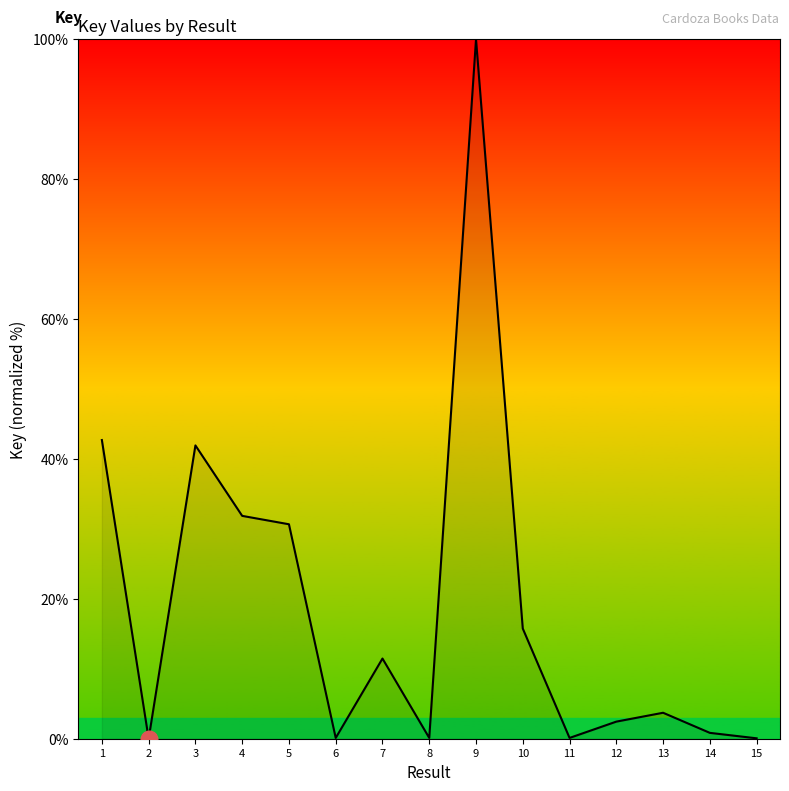

What is the greatest value displayed?

100.0